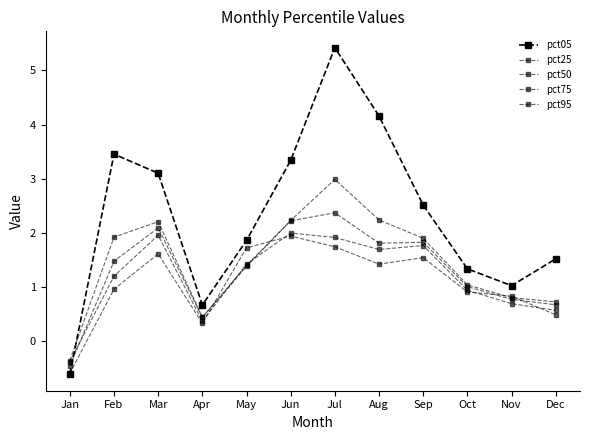

What is the lowest value of the pct05 series?

-0.6